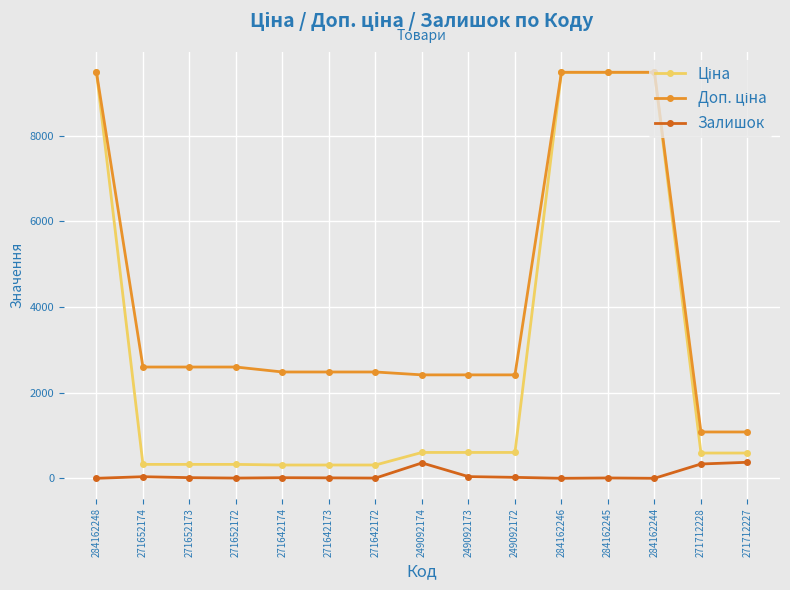

True or false: Залишок has more than 2 interior local peaks.

True